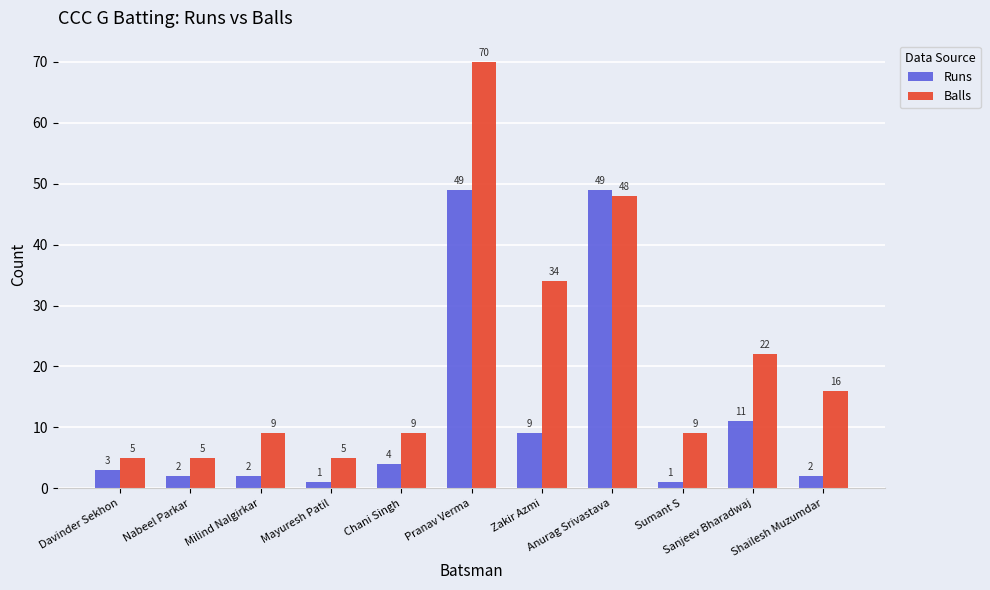

How many bars are there in total?

22